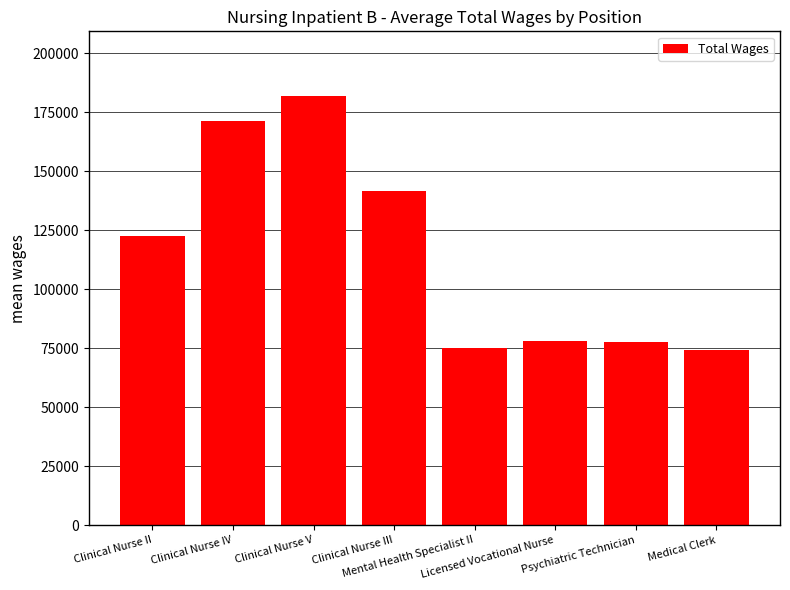

What is the value of the 7th bar from the left?

77551.0